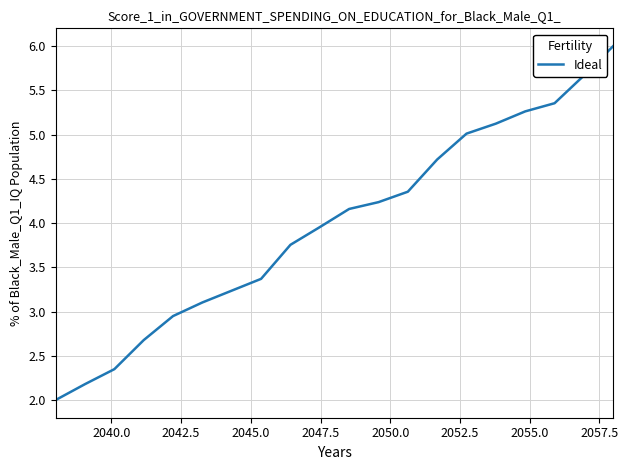

Does the chart have visible grid lines?

Yes